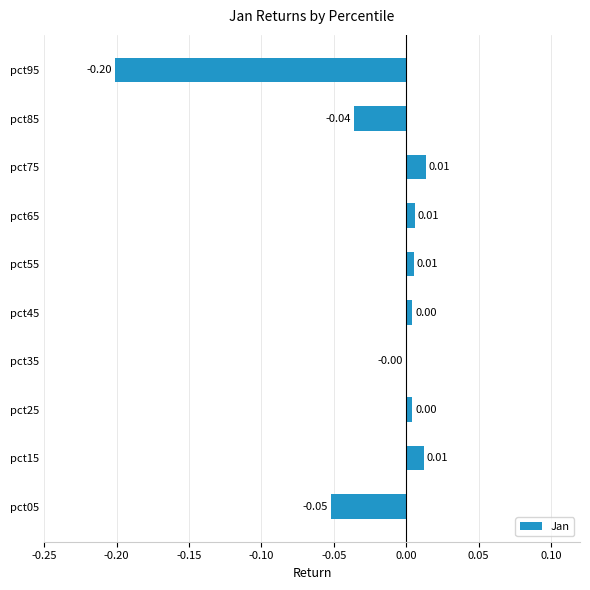

Are the bars grouped side by side (vs. stacked)?

No